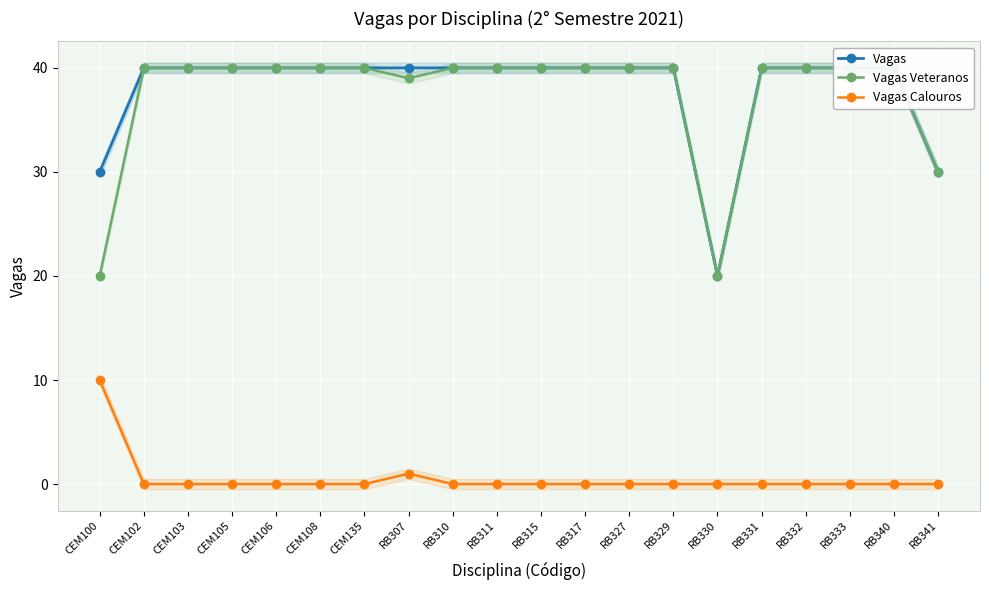

At how many categories does at least one series exceed 20?

19